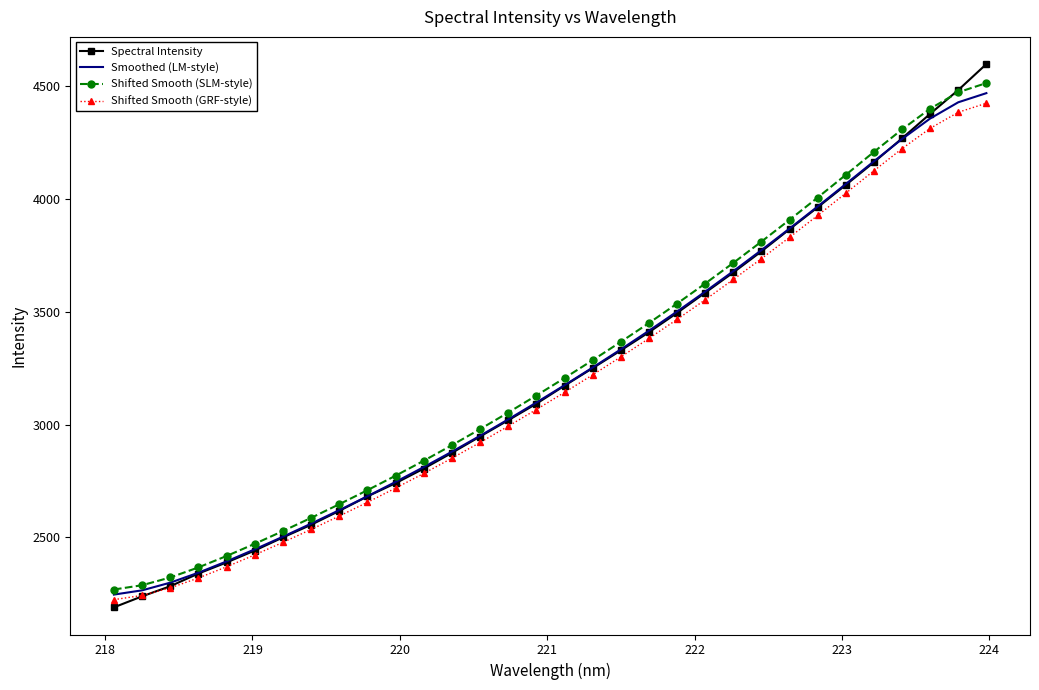

What is the maximum value shown in the chart?

4597.6